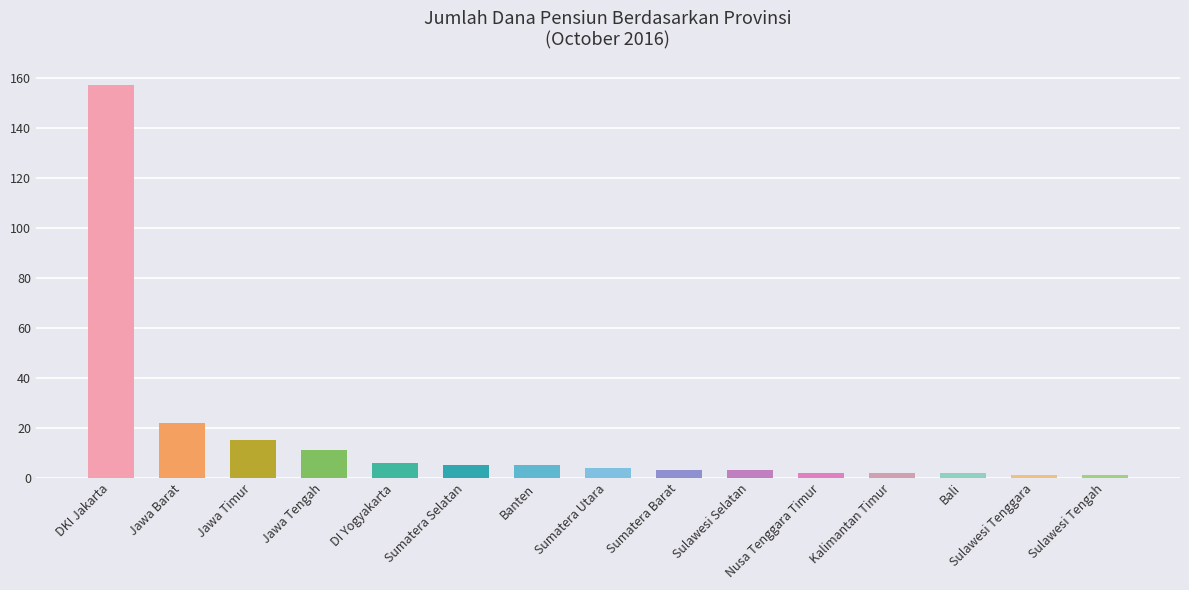

What is the label of the 5th bar from the right?

Nusa Tenggara Timur